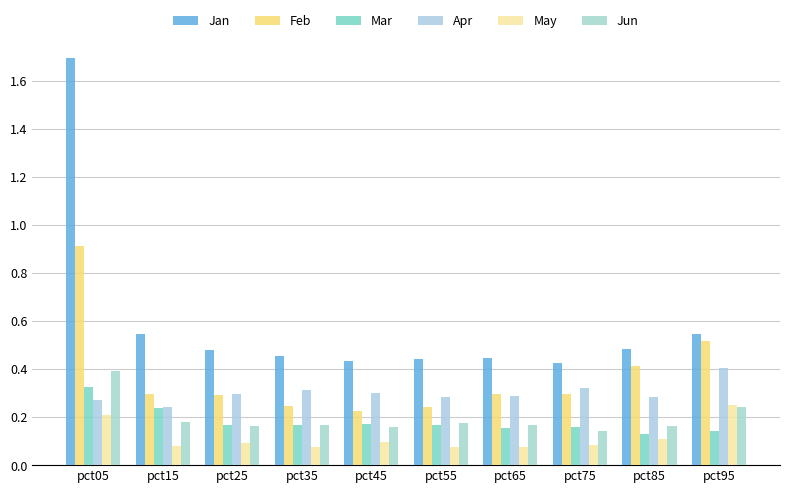

How many series are shown in this chart?

6